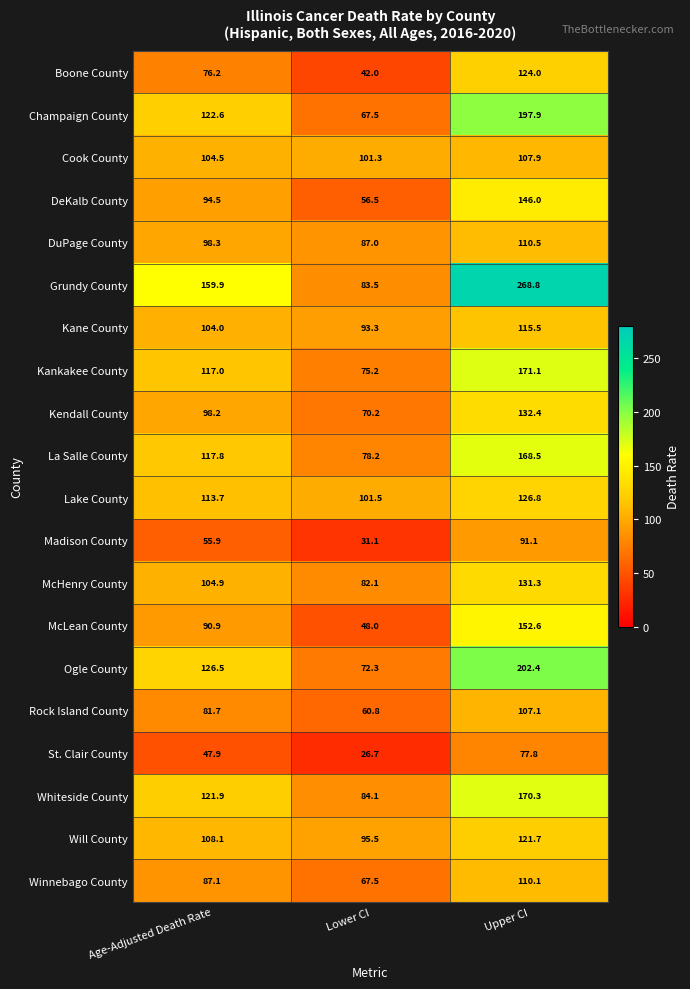

Which series has the largest range (max minus min)?

Grundy County